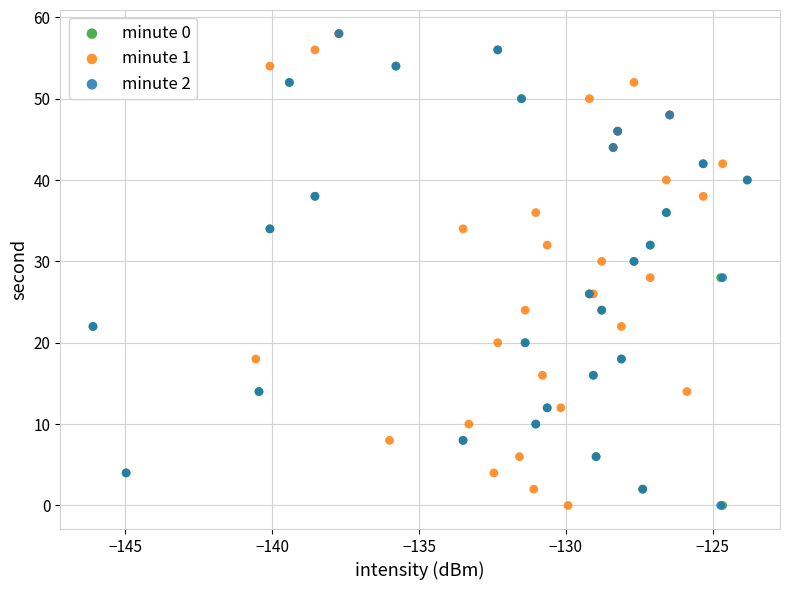

What are all the series names shown in the legend?

minute 0, minute 1, minute 2